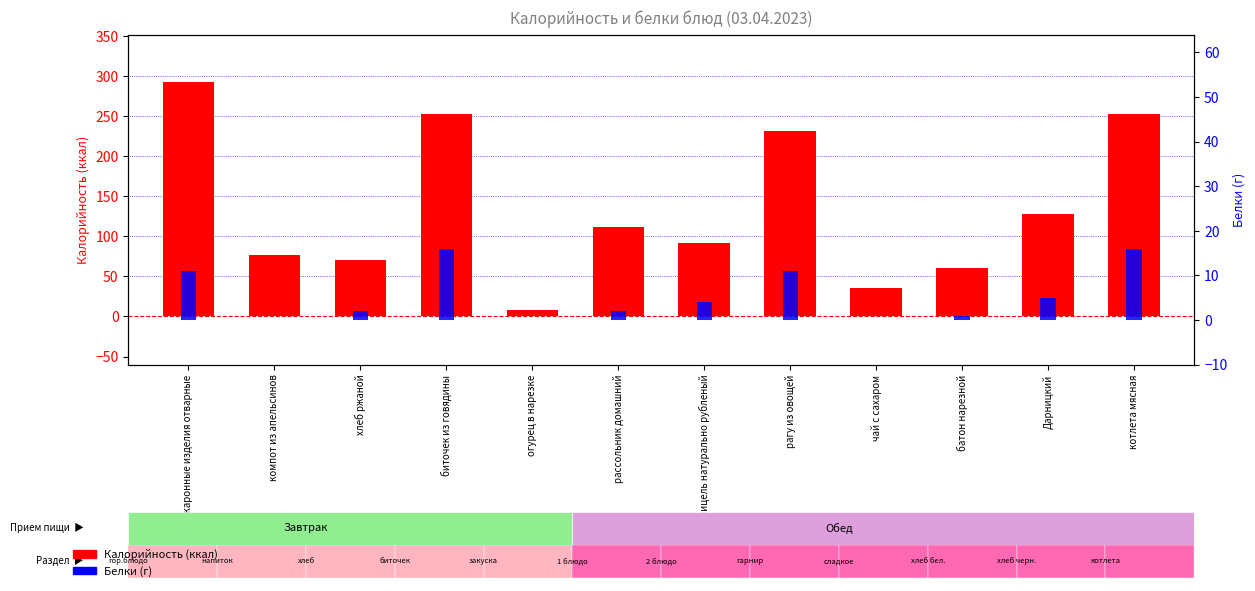

Where is Белки nearest to the value 8?

макаронные изделия отварные